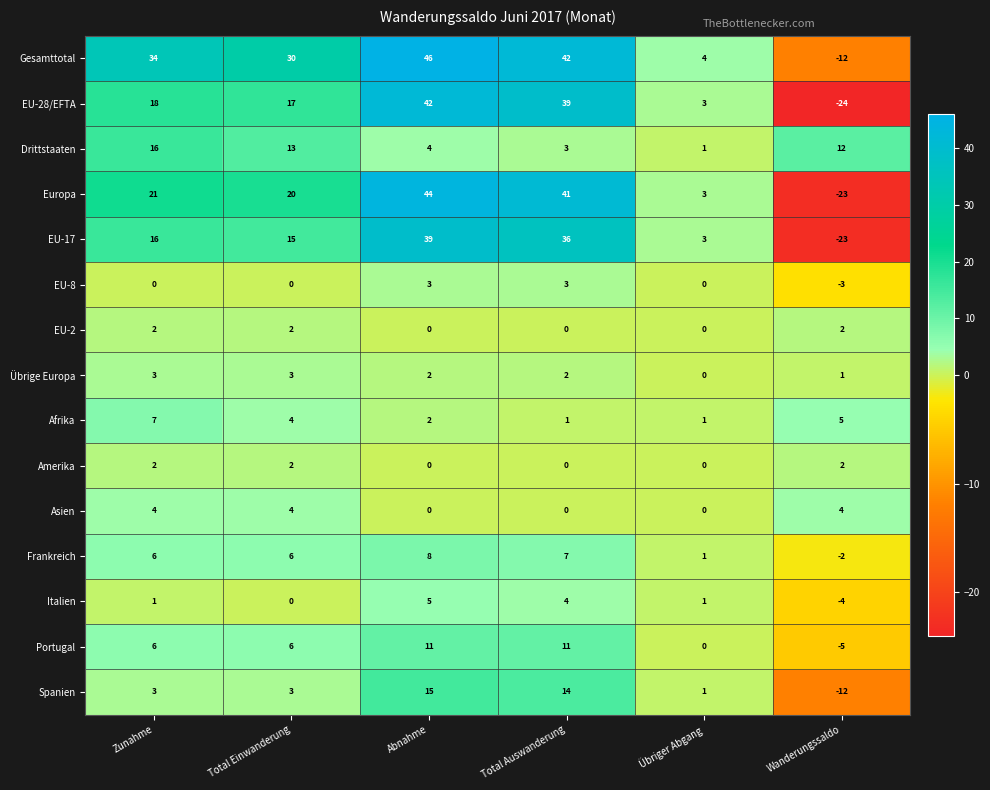

Is it true that EU-17 equals 10 at Total Einwanderung?

False